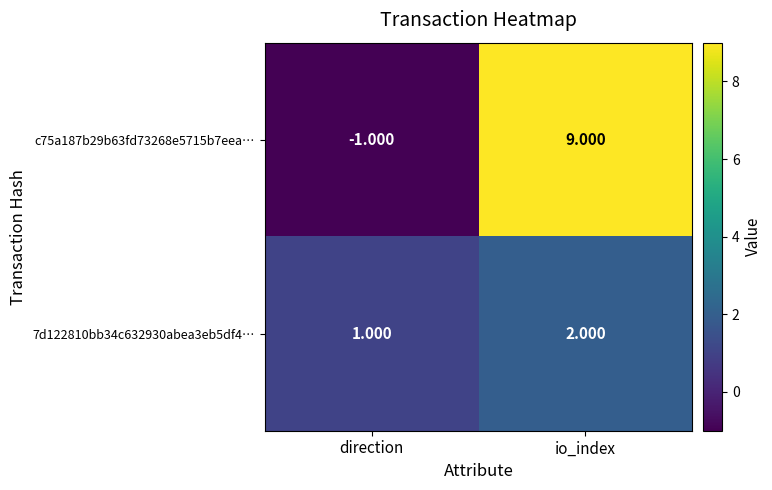

At how many categories does at least one series exceed 5?

1